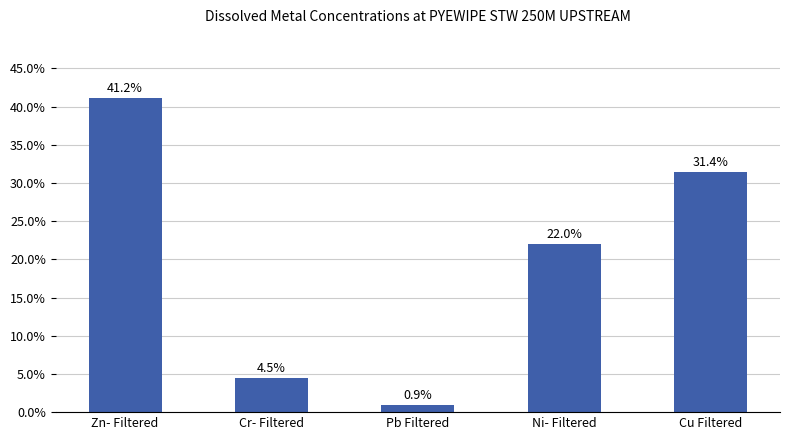

Which category has the highest value across all series?

Zn- Filtered